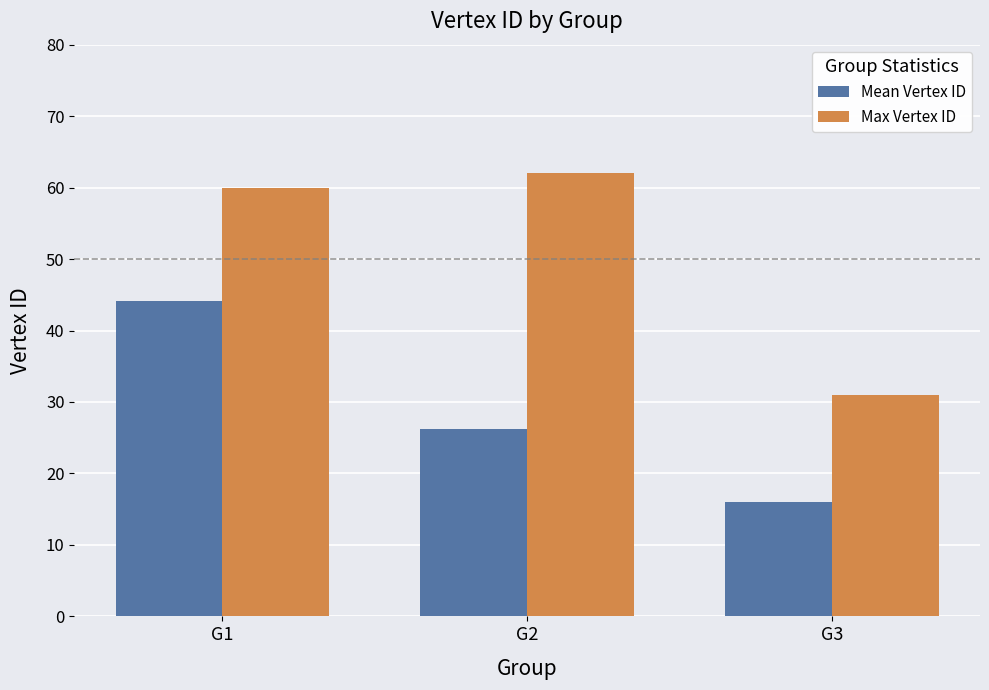

What is the value of the Mean Vertex ID bar at the 1st from the left?

44.1